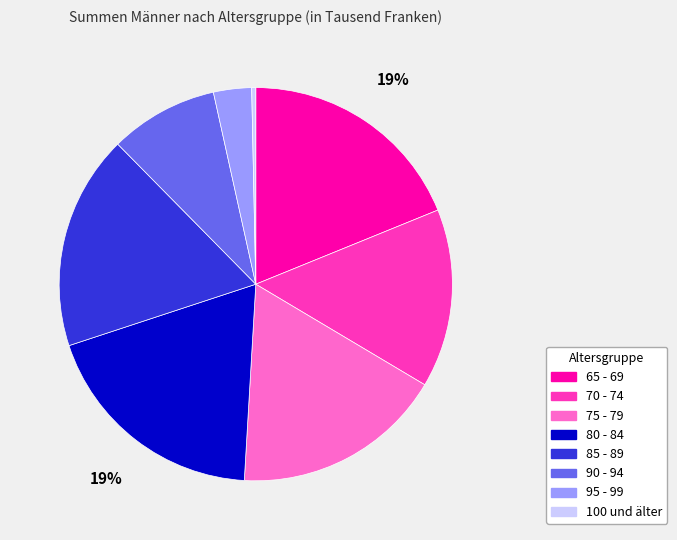

What is the ratio of the value at 70 - 74 to the value at 100 und älter?

44.1